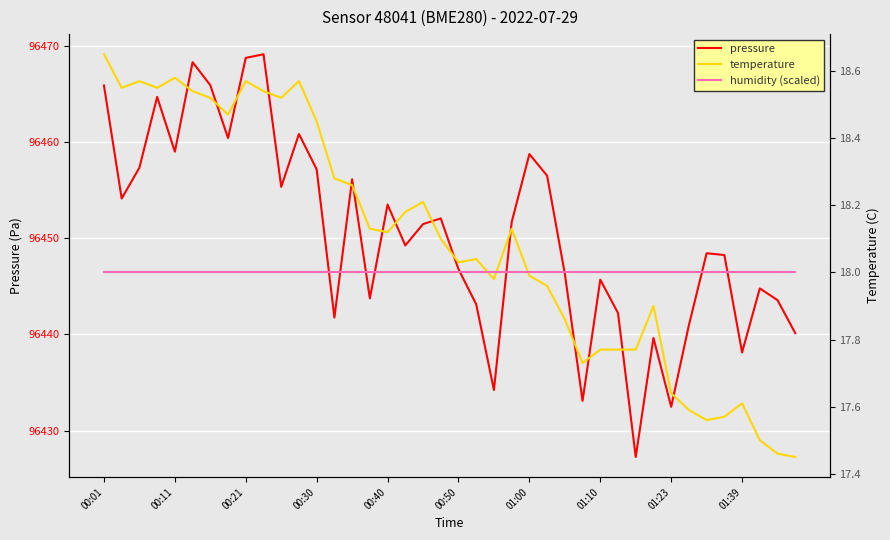

Where does the pressure series first go above 96451?

00:01